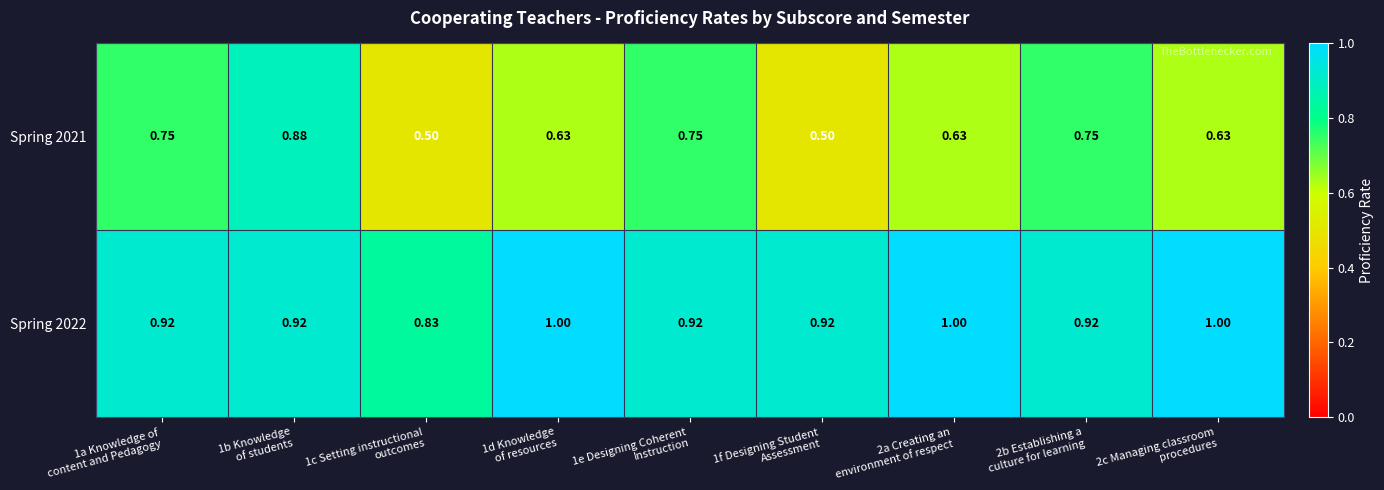

At which category is the sum across all series the highest?

1b Knowledge
of students